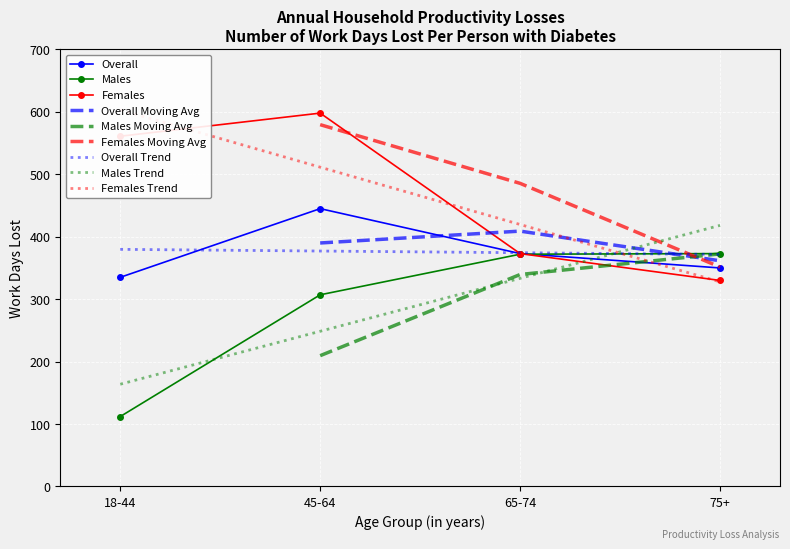

How many values in the Overall series exceed 373?

1